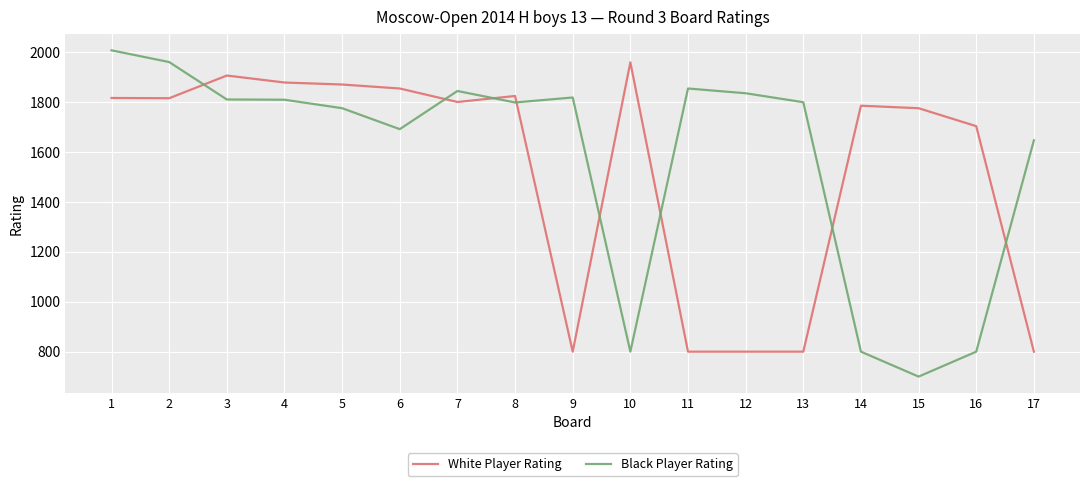

Count the number of data series in this chart.

2